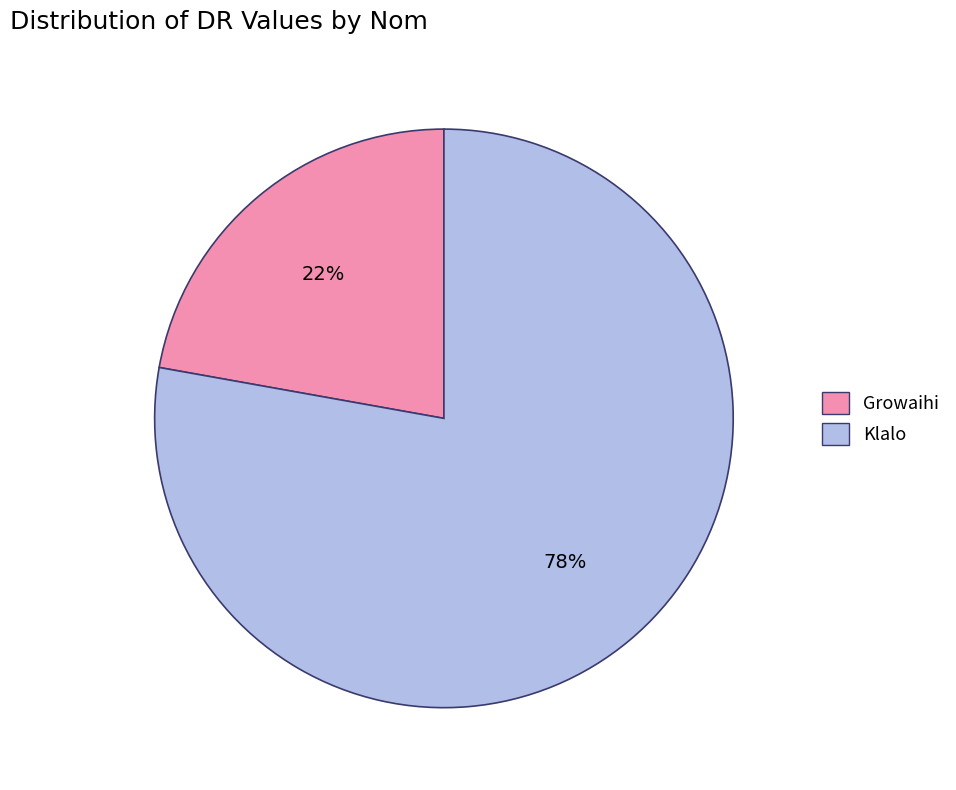

Does any single category account for the majority?

Yes